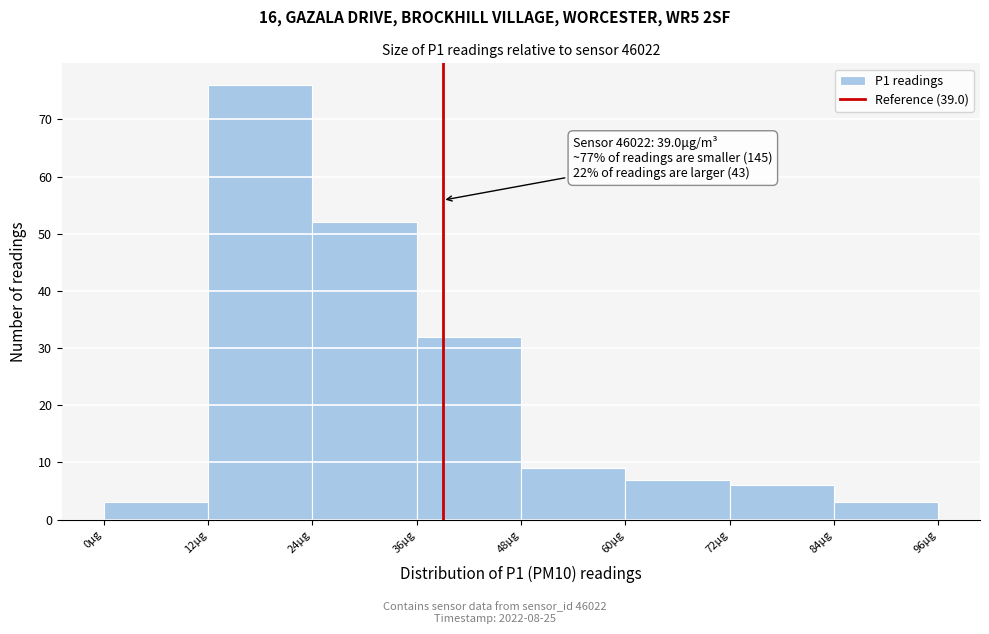

Which range on the x-axis has the tallest bar?

12 to 24